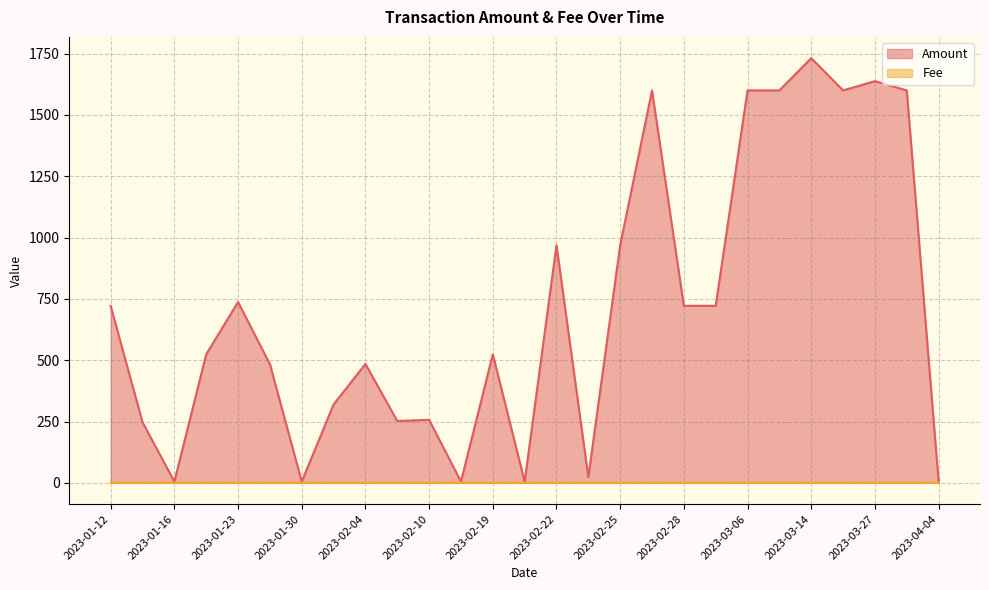

What value does the Amount series have at 2023-01-23?

737.2